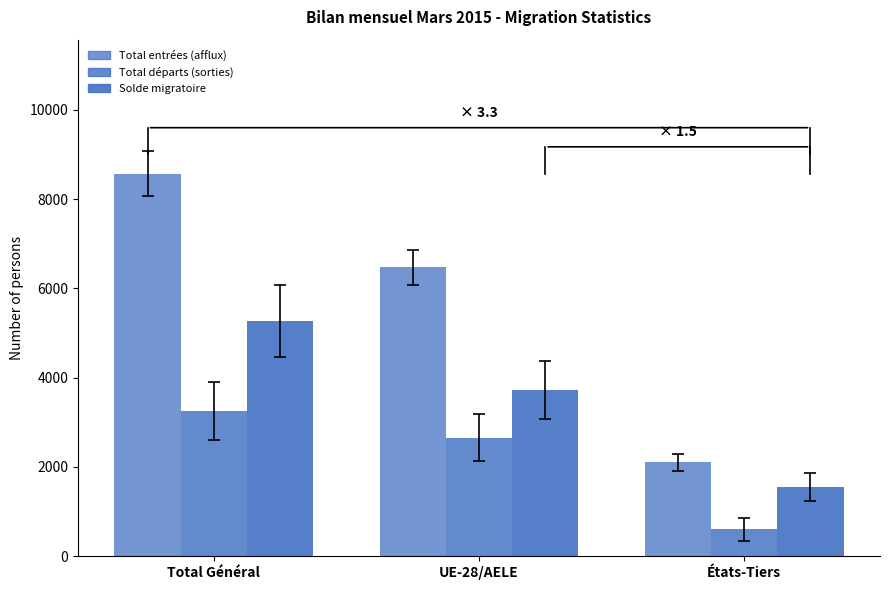

Does the chart contain stacked bars?

No